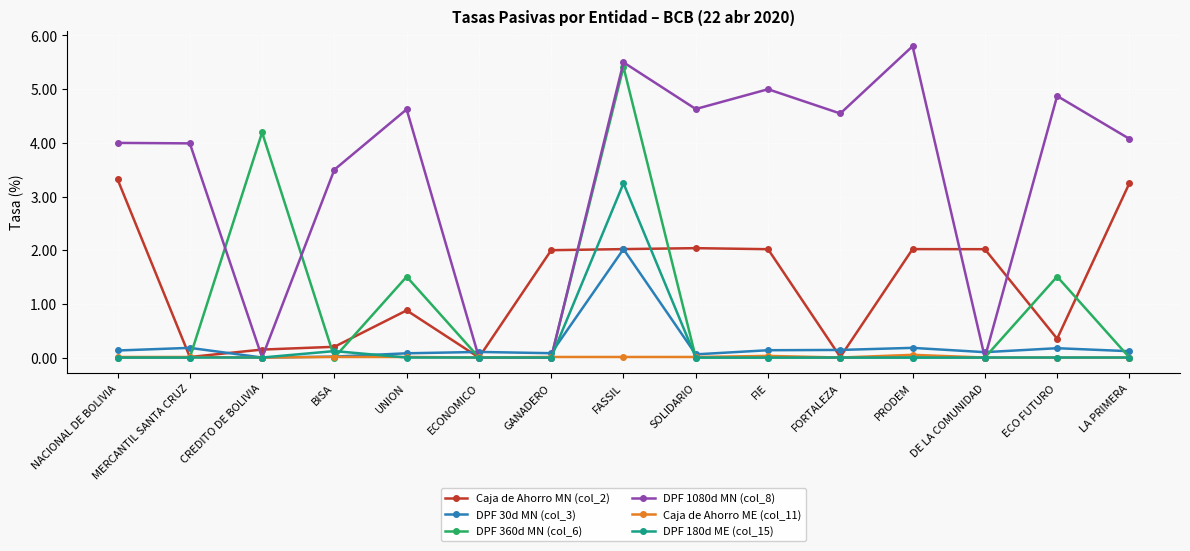

Is it true that DPF 360d MN (col_6) equals 0.0 at MERCANTIL SANTA CRUZ?

True